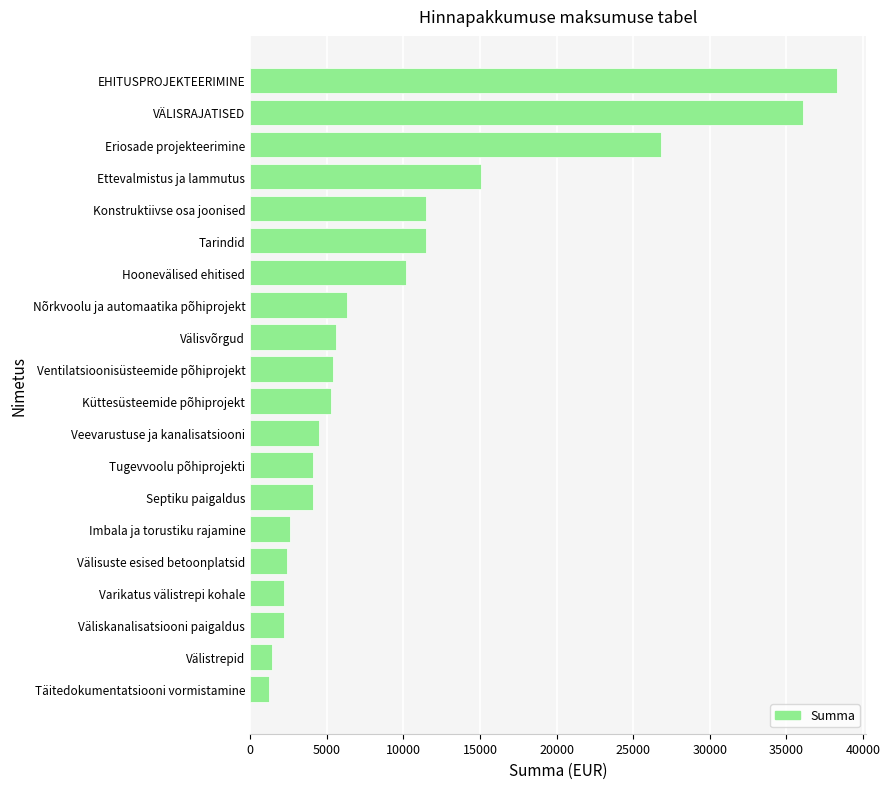

Where is the data nearest to the value 19750?

Ettevalmistus ja lammutus